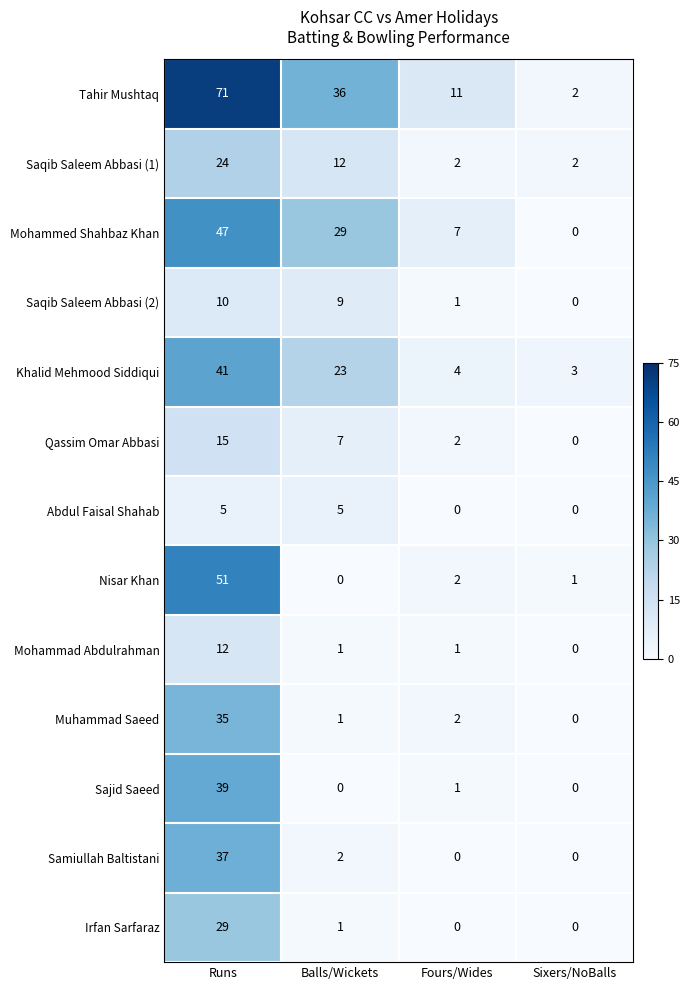

At which category is the sum across all series the highest?

Runs